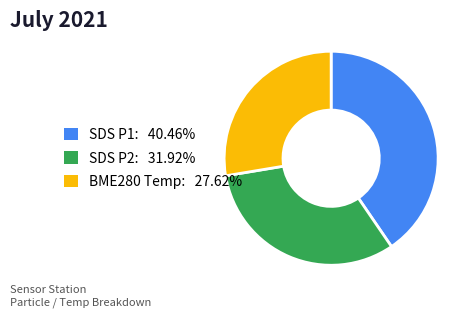

Does any single category account for the majority?

No